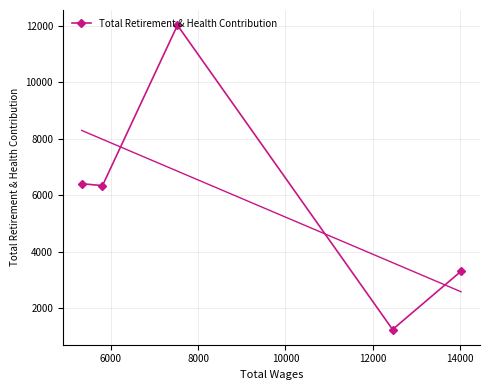

Reading left to right, what are all the values shown in this chart?

6413	6345	12020	1255	3316